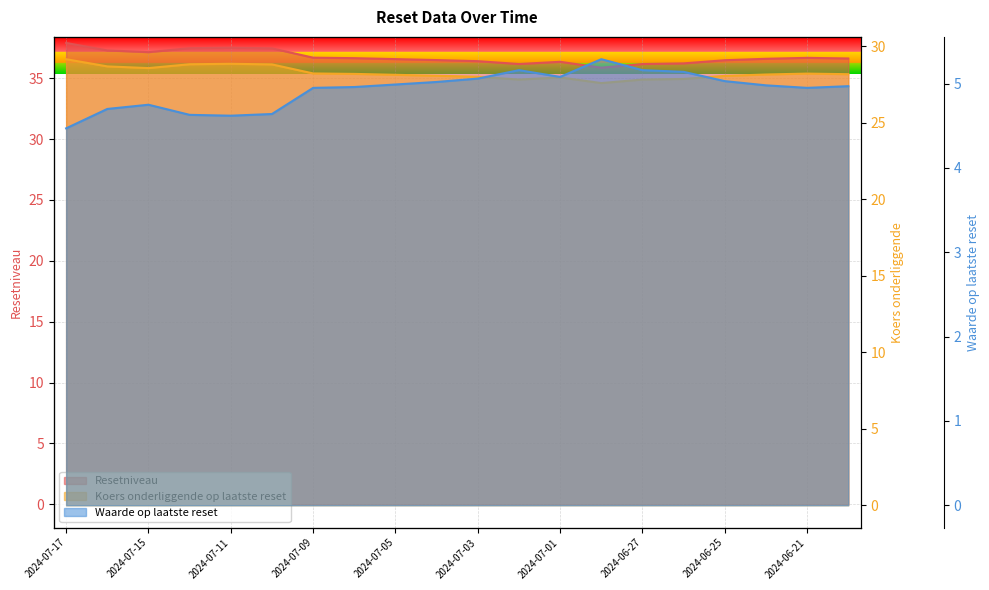

True or false: Koers onderliggende op laatste reset has more than 1 points higher than both neighbors.

True